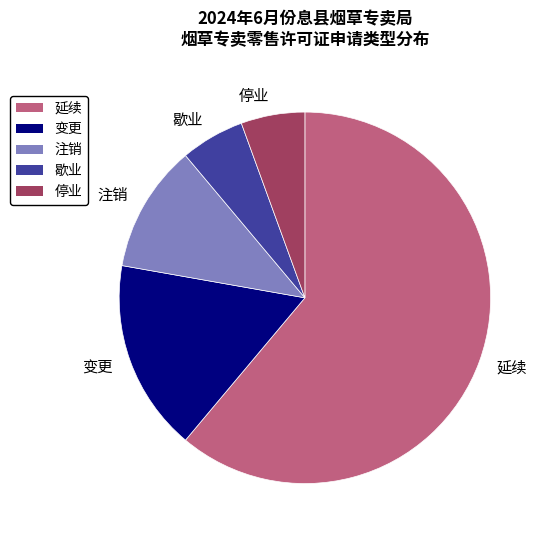

Which slice is the largest?

延续